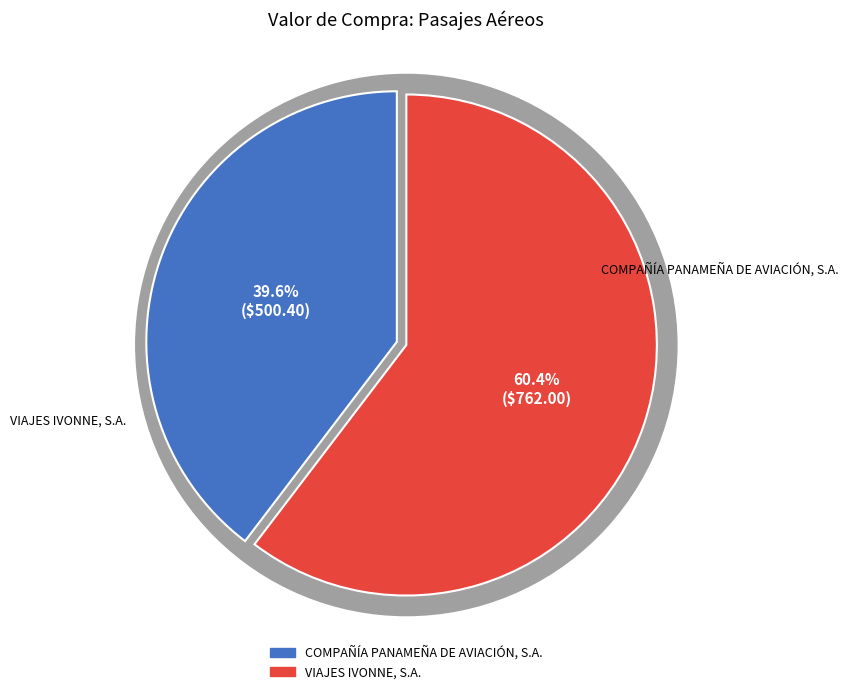

True or false: VIAJES IVONNE, S.A. accounts for 48% of the total.

False